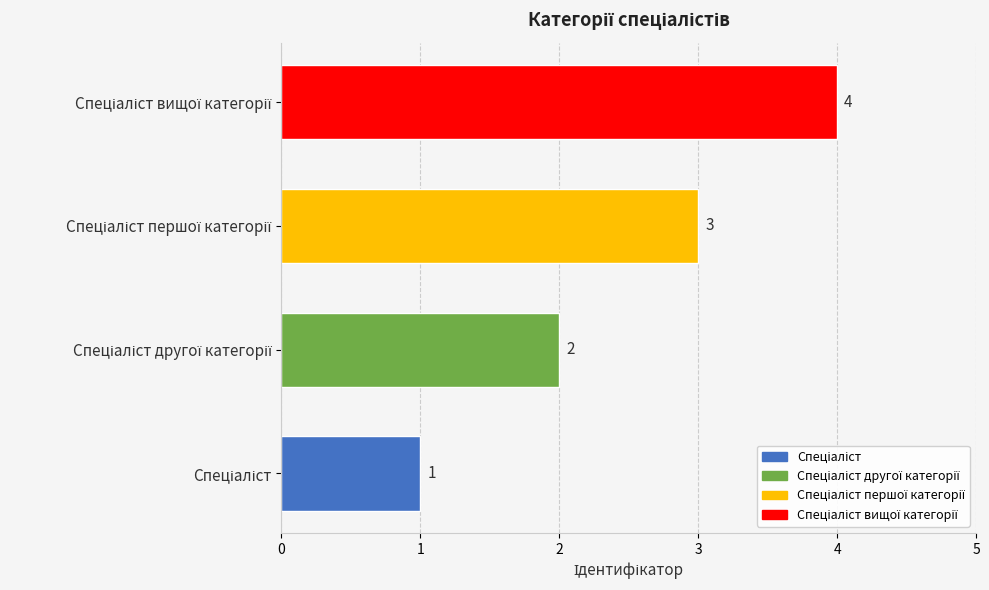

Count the values in the range 2 to 4.

3